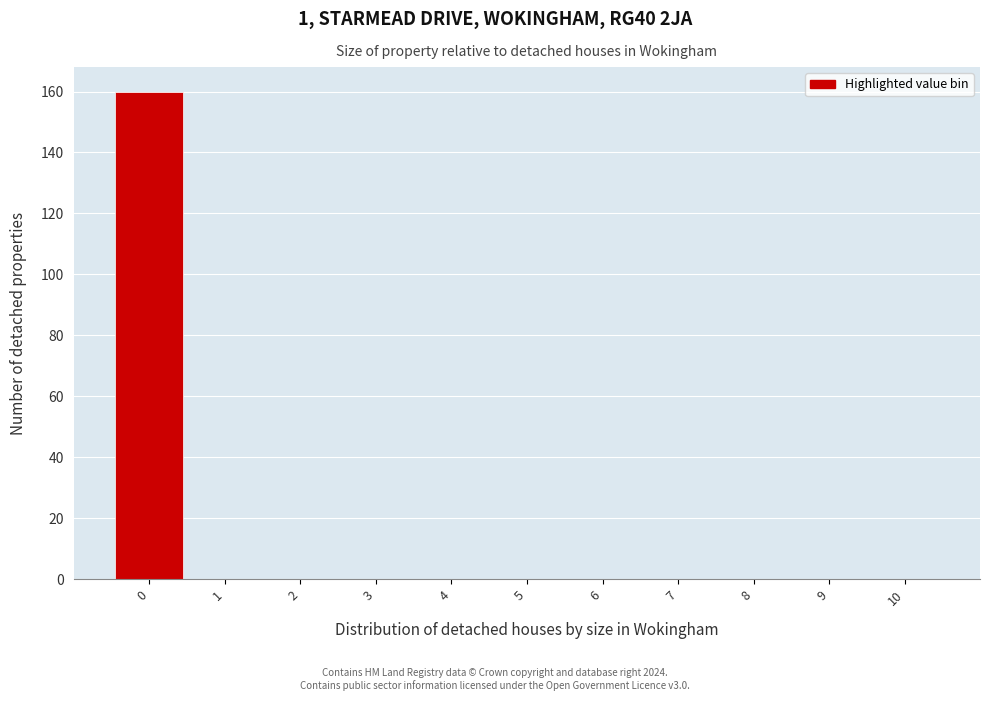

Reading left to right, transcribe all the data shown in this chart.

0=160	1=0	2=0	3=0	4=0	5=0	6=0	7=0	8=0	9=0	10=0